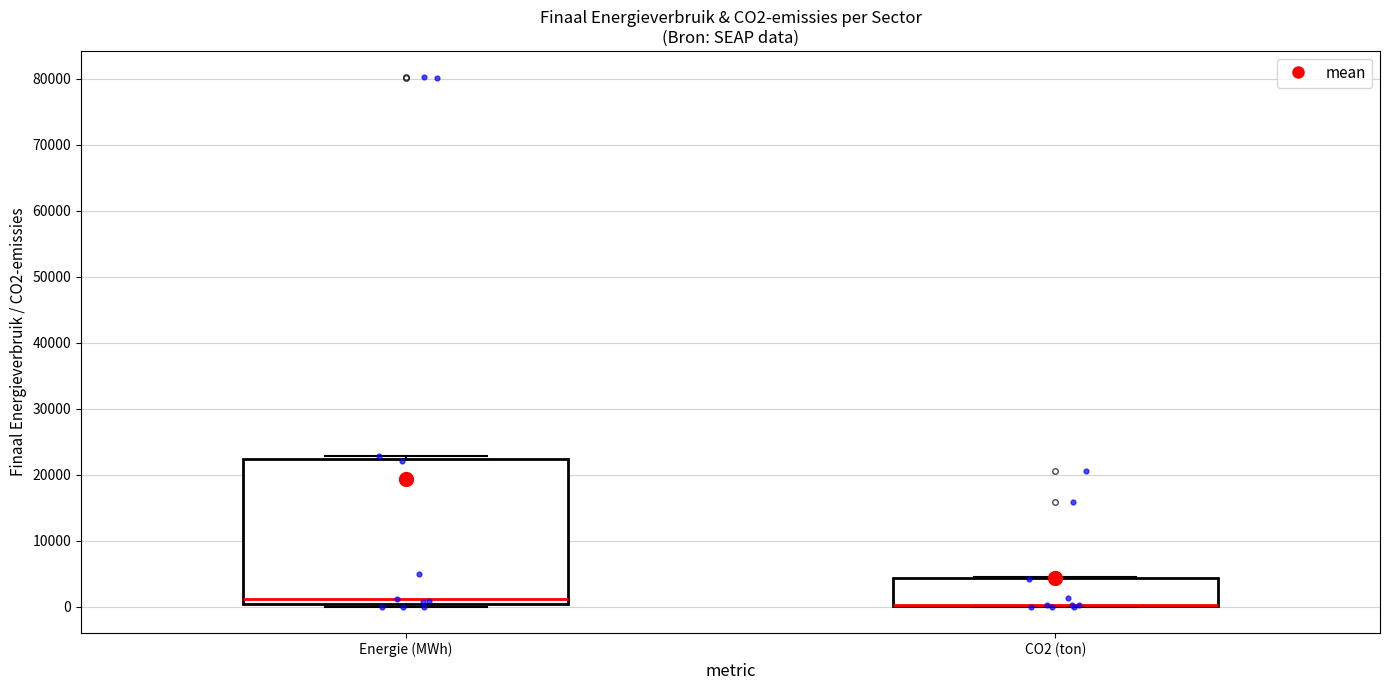

Reading left to right, transcribe this box plot: for each box, give where its median line is, the range the box spans, and where its two whiskers end, as read against the y-axis. The values are not printed on the chart, so give them approximately, as read against the axis.

Energie (MWh): median 1000, box 0 to 22000, whiskers 0 (just below the box's lower edge) to 23000
CO2 (ton): median 0 (drawn on the box's lower edge), box 0 to 4000, whiskers 0 to 5000